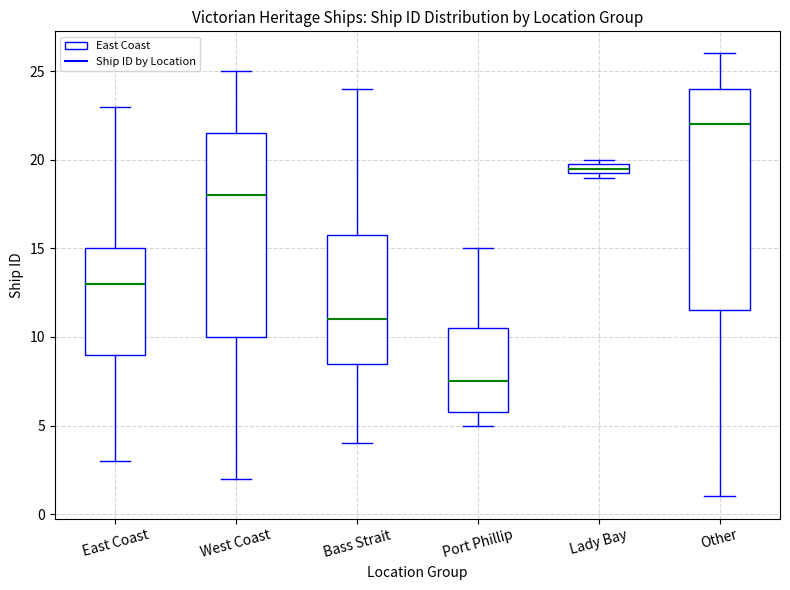

Comparing the boxes themselves (not the whiskers), which one is the tallest?

Other